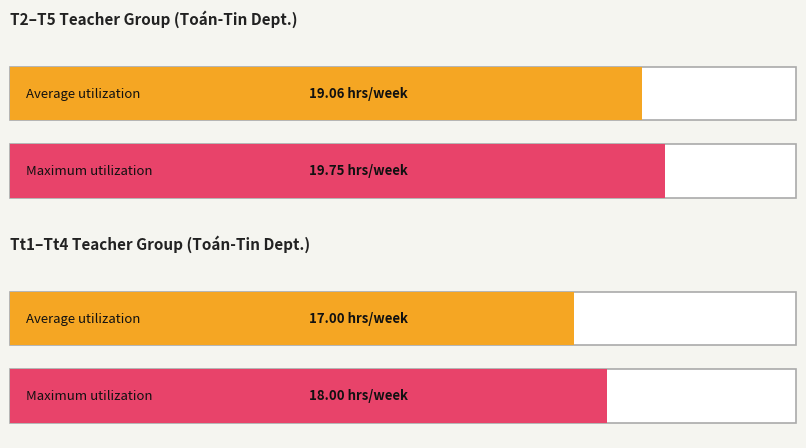

Does the chart contain any negative values?

No